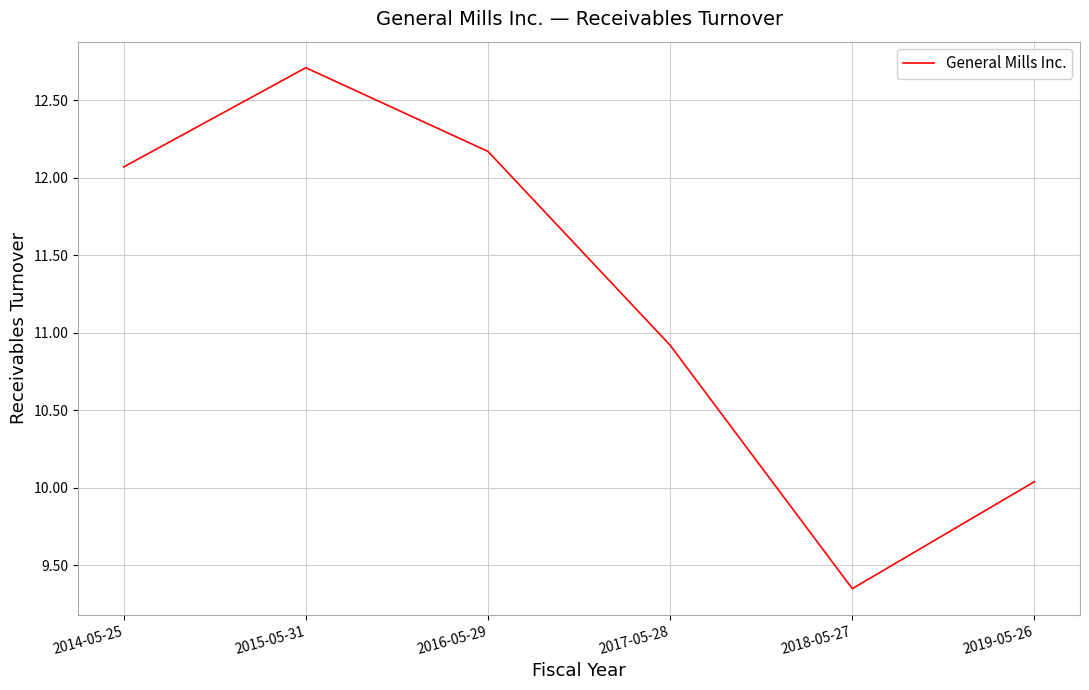

The value at 2016-05-29 is 12.2. True or false?

True